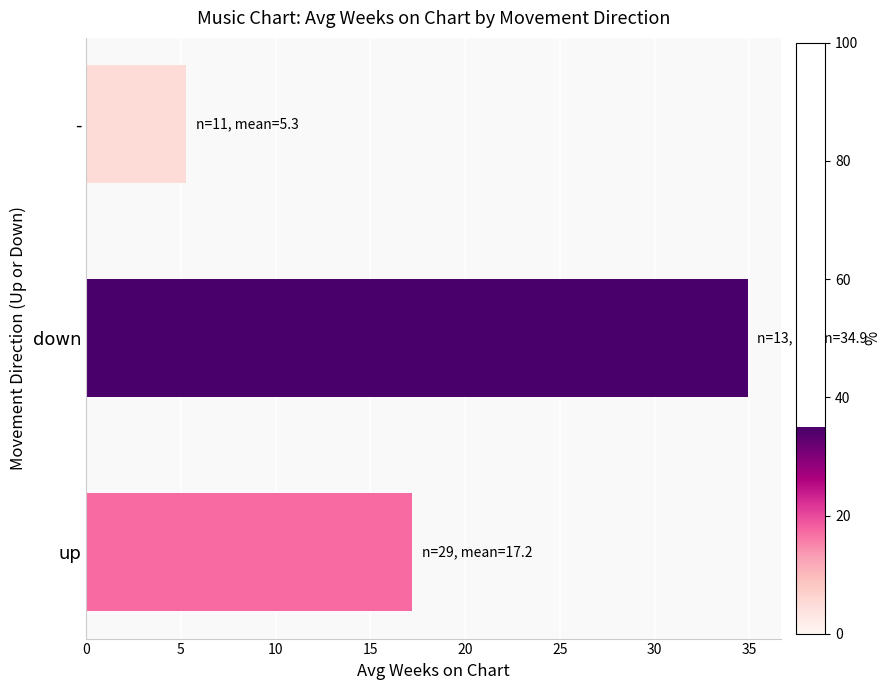

Reading bottom to top, transcribe all the data shown in this chart.

17.2	34.9	5.3